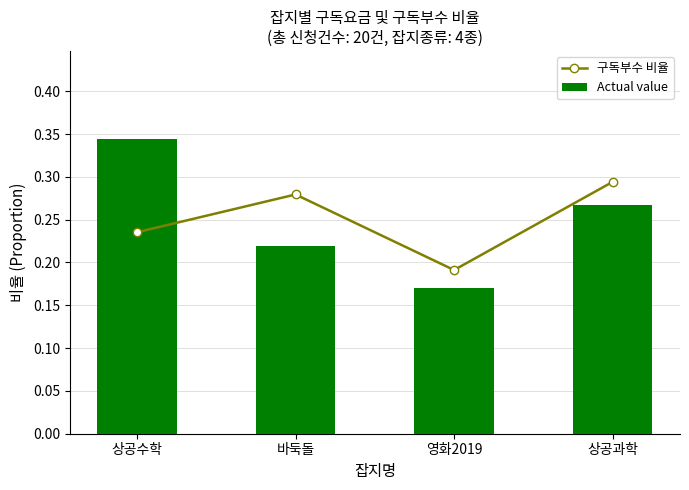

Does the chart contain stacked bars?

No